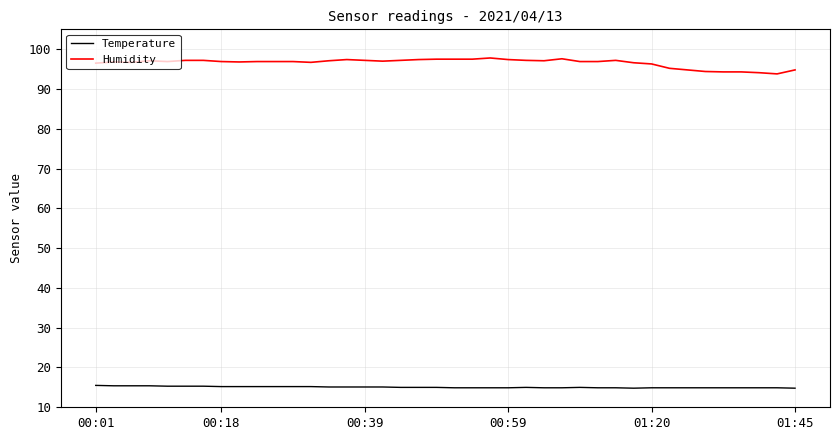

Does the chart have visible grid lines?

Yes